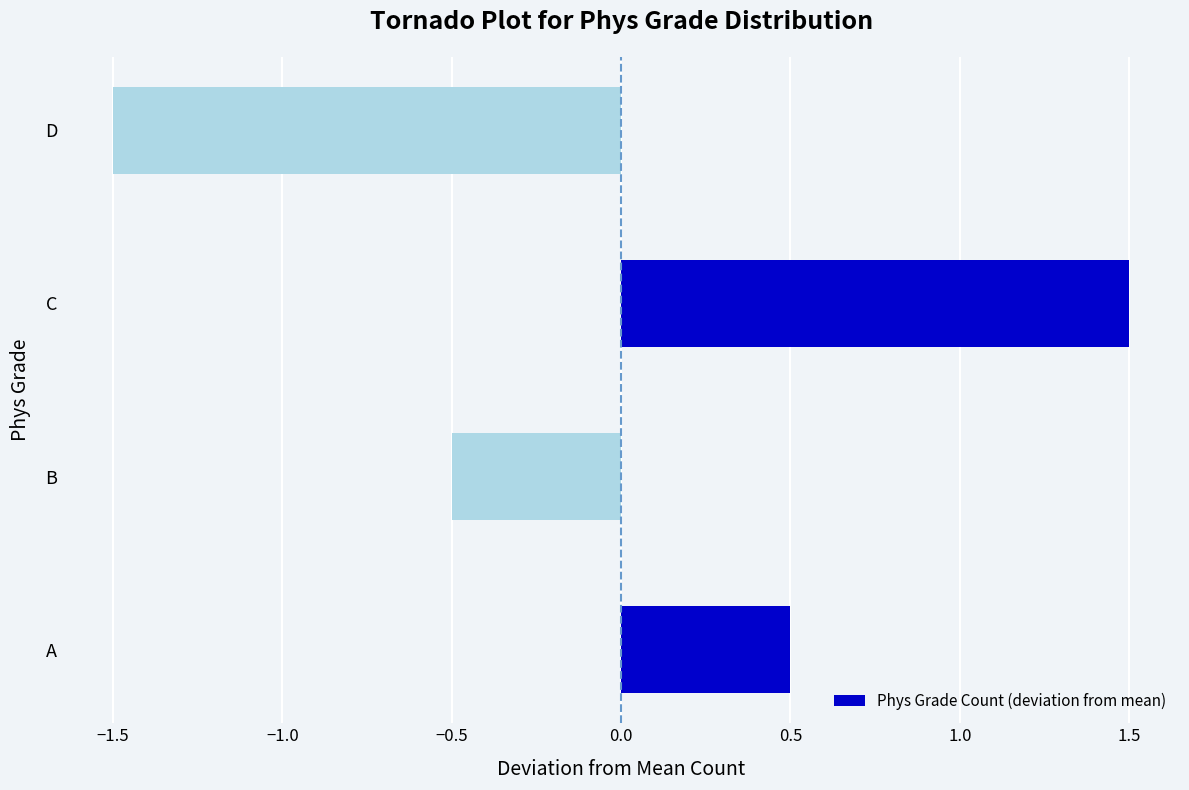

What is the difference between the maximum and minimum values?

3.0